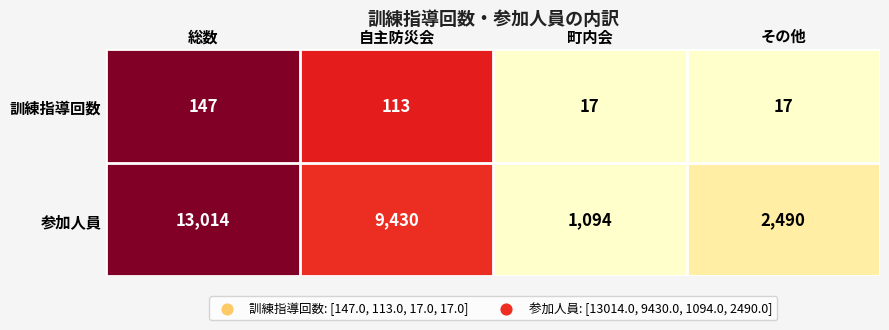

What value does the 訓練指導回数 series have at その他?

17